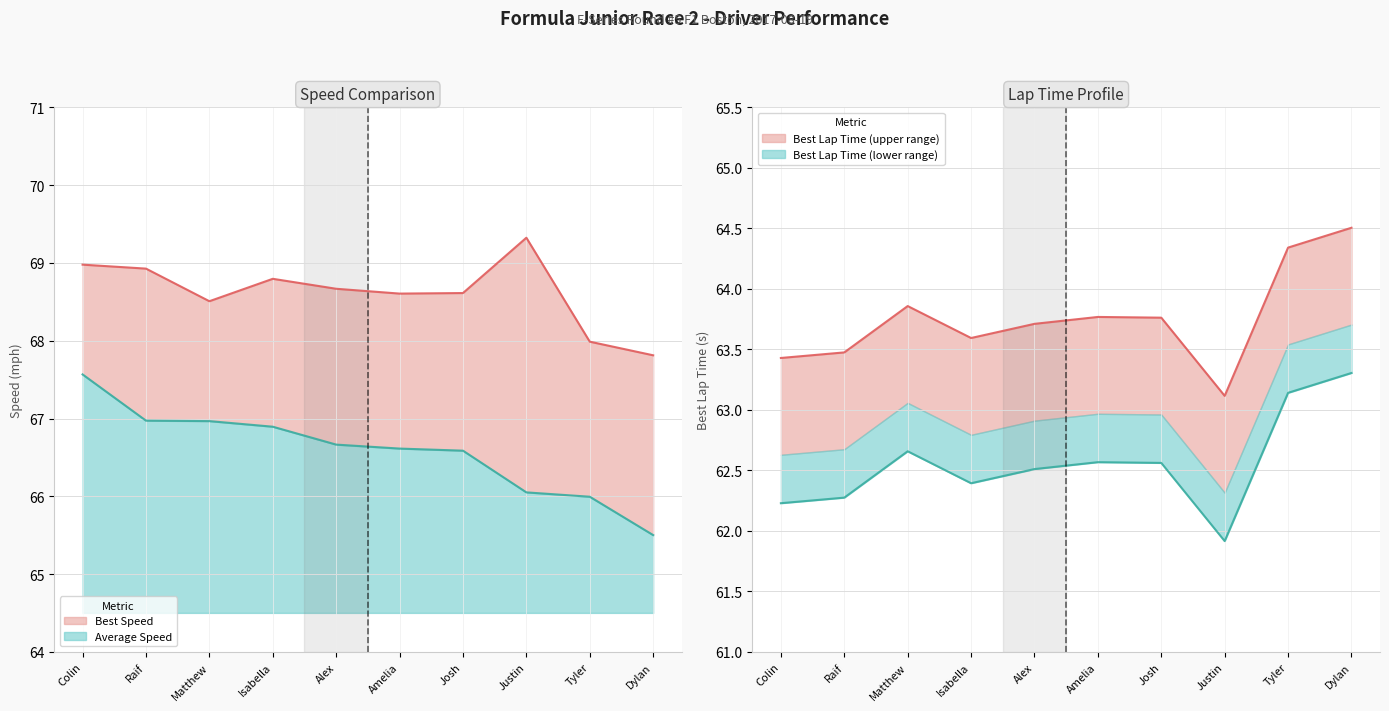

Which series has the largest range (max minus min)?

Total Time